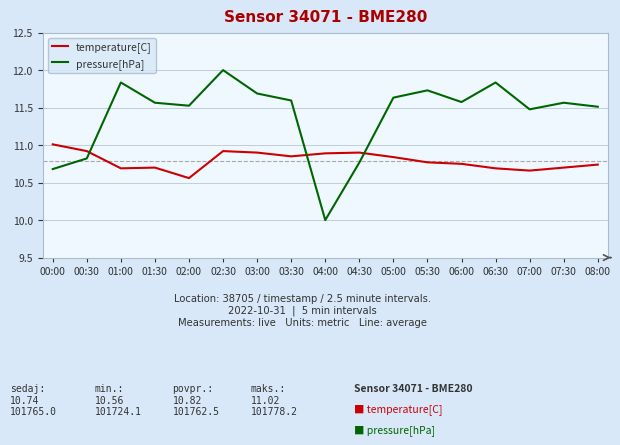

Which label corresponds to the smallest value in the chart?

04:00